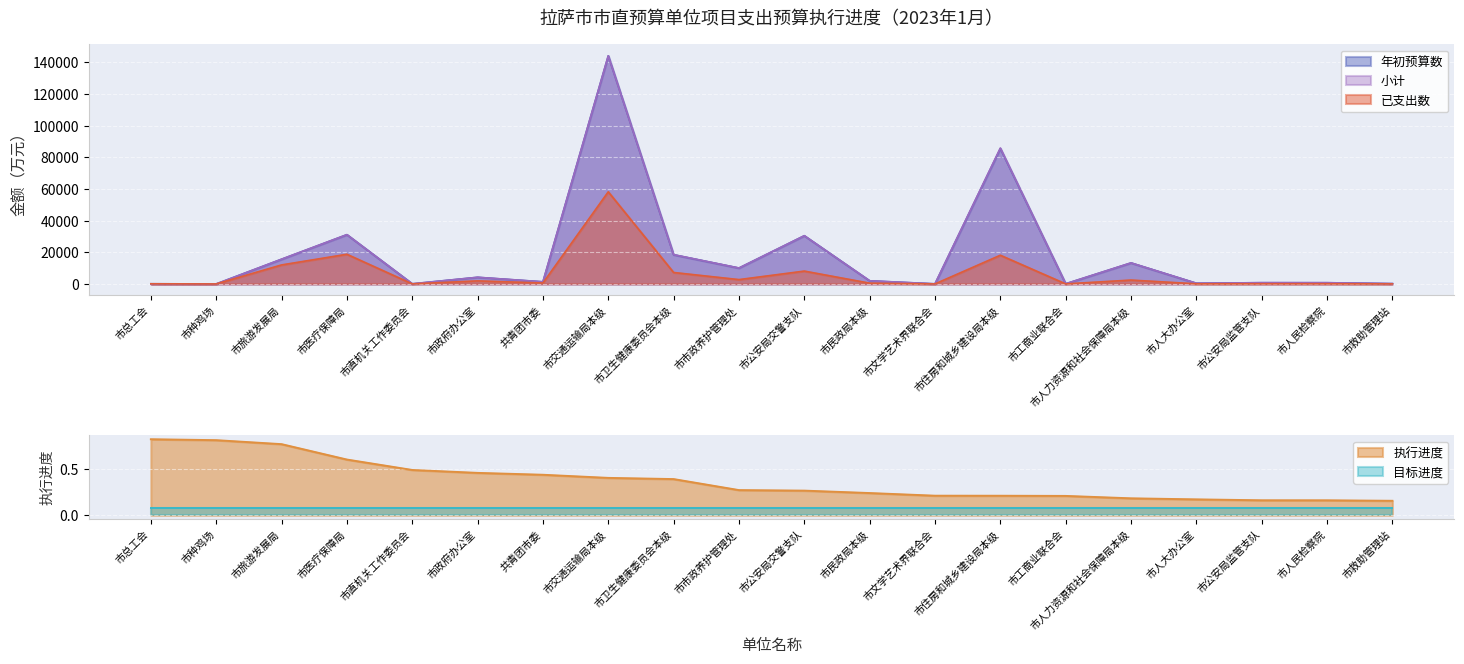

Where is 小计 nearest to the value 72120?

市住房和城乡建设局本级